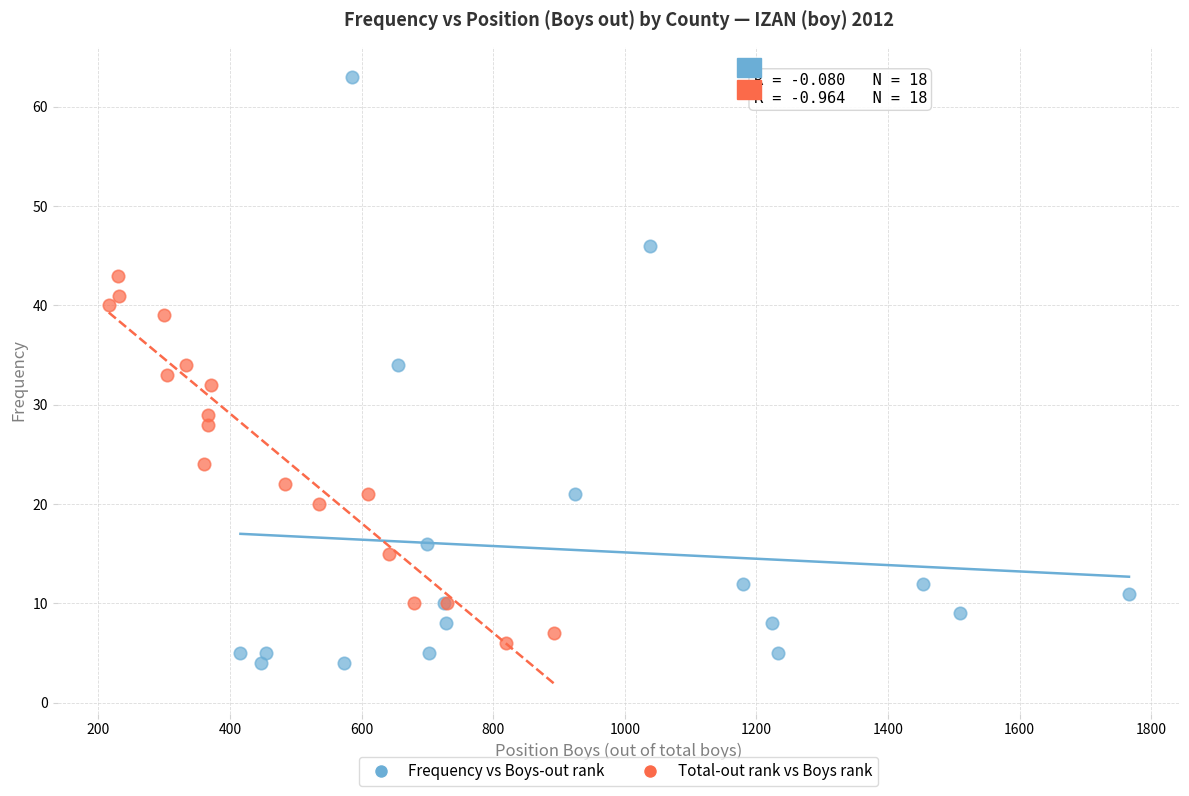

Which series reaches the maximum Y coordinate?

Frequency vs Boys-out rank